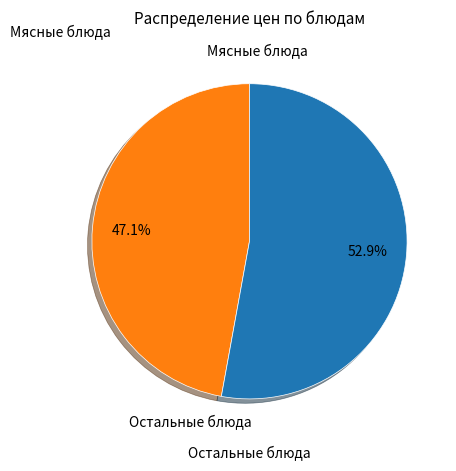

What is the total percentage of Остальные блюда and Мясные блюда?

100.0%